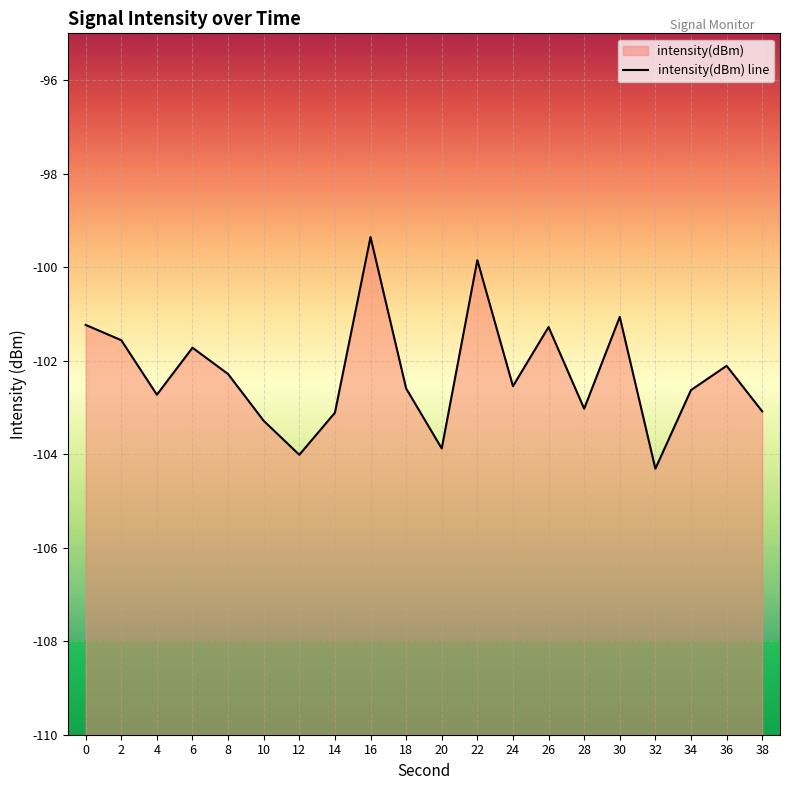

What is the maximum value shown in the chart?

-99.4